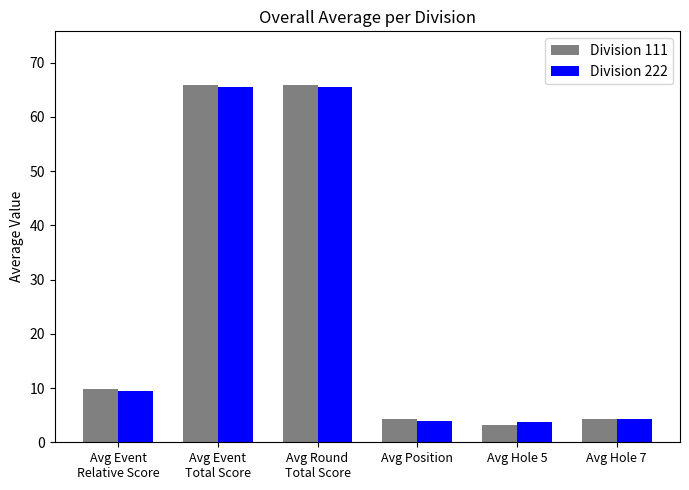

How many data points in Division 222 are less than 9?

3